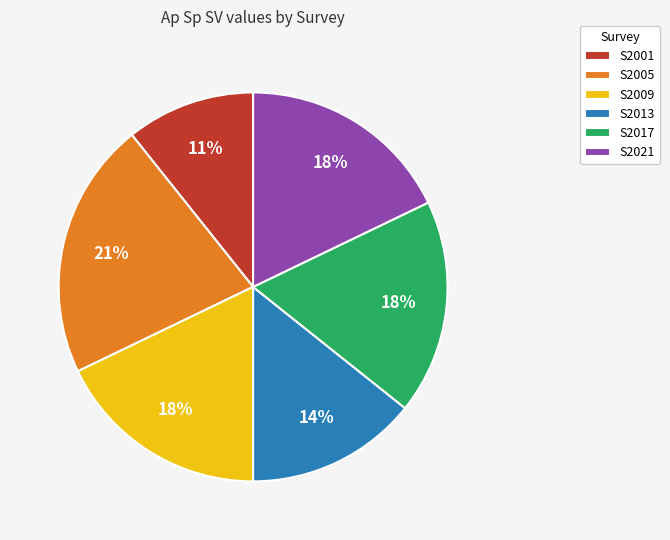

To the nearest percent, what is the average slice percentage?

17%